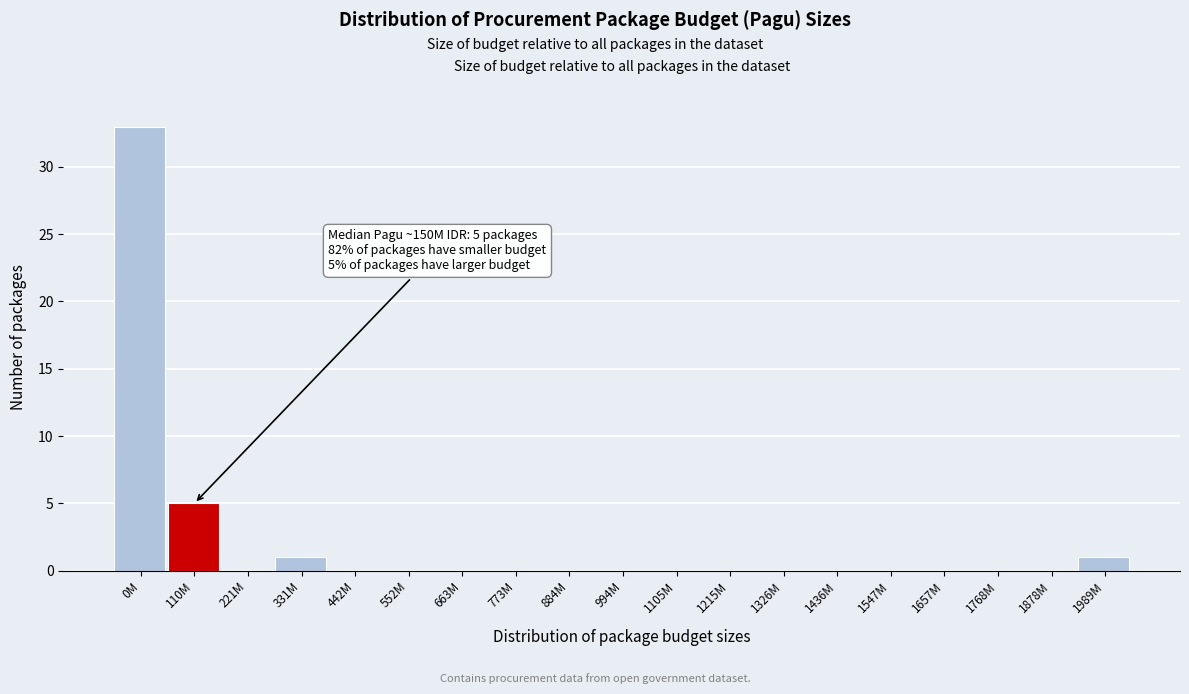

Reading left to right, transcribe all the data shown in this chart.

0M=33	110M=5	221M=0	331M=1	442M=0	552M=0	663M=0	773M=0	884M=0	994M=0	1105M=0	1215M=0	1326M=0	1436M=0	1547M=0	1657M=0	1768M=0	1878M=0	1989M=1